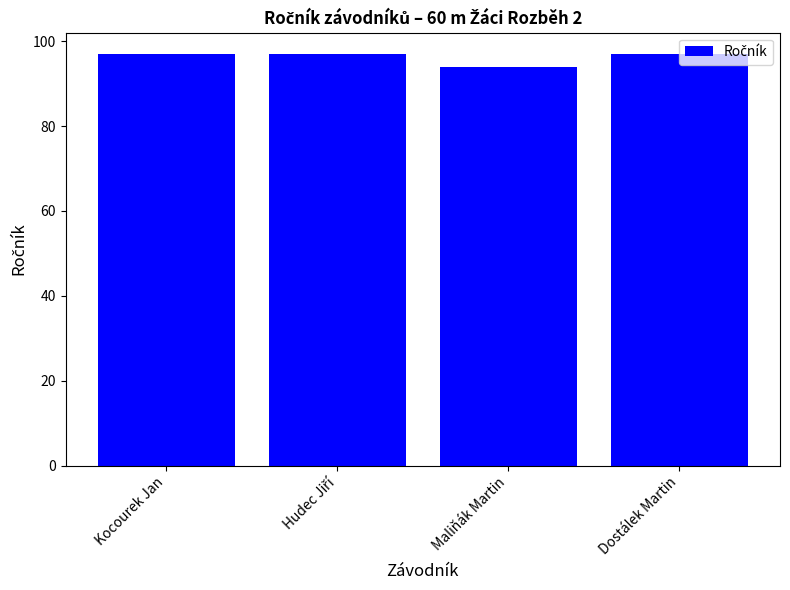

What is the label of the 1st bar from the left?

Kocourek Jan